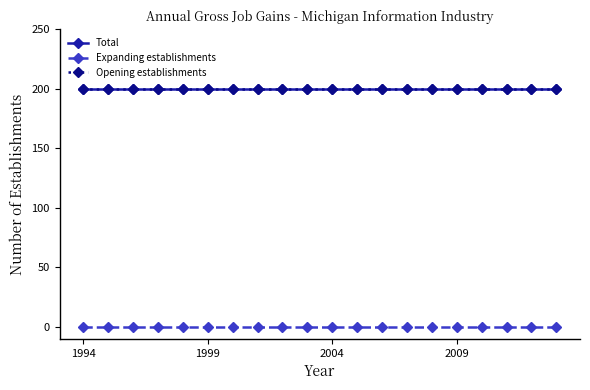

Is this an area chart (filled region under the line)?

No